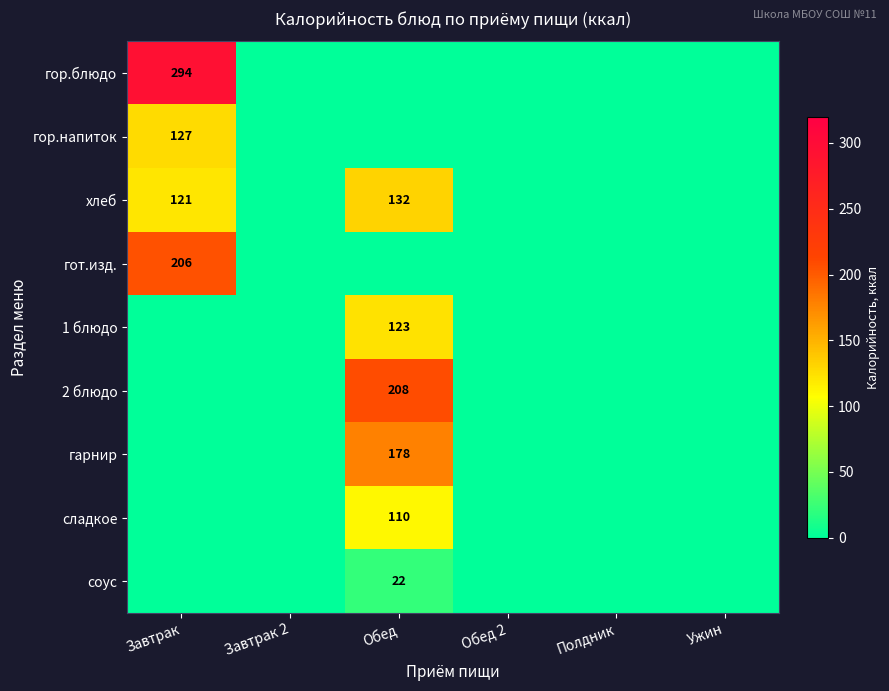

The value of хлеб at Завтрак is 121. True or false?

True